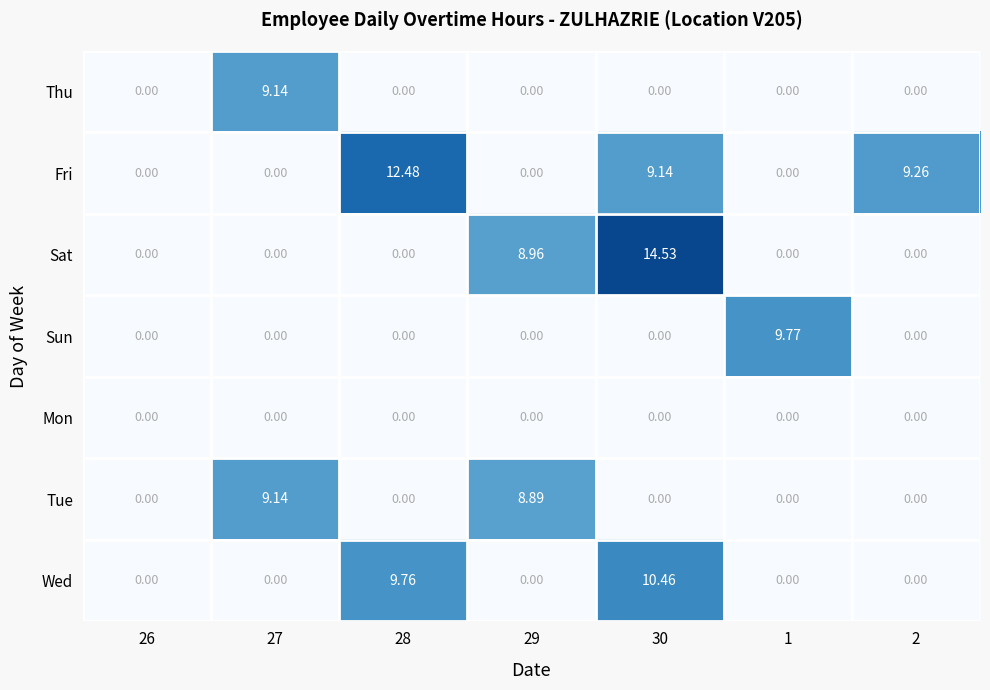

Which series has the largest total across all categories?

Fri